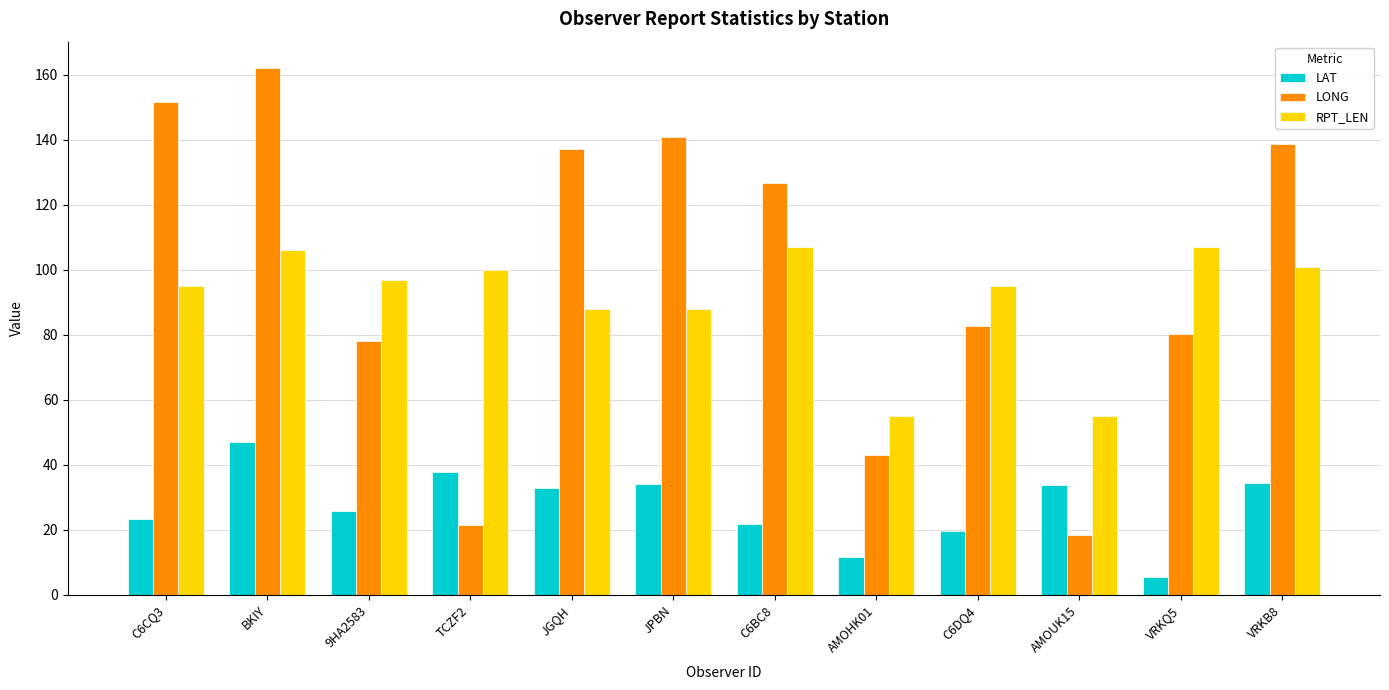

The LONG series shows 21.4 at TCZF2. True or false?

True